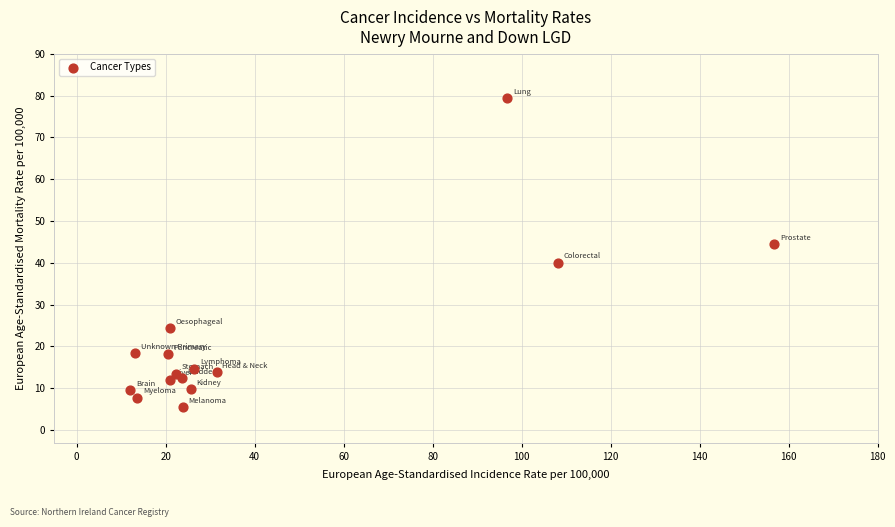

What is the range of X values (max minus min)?

144.7